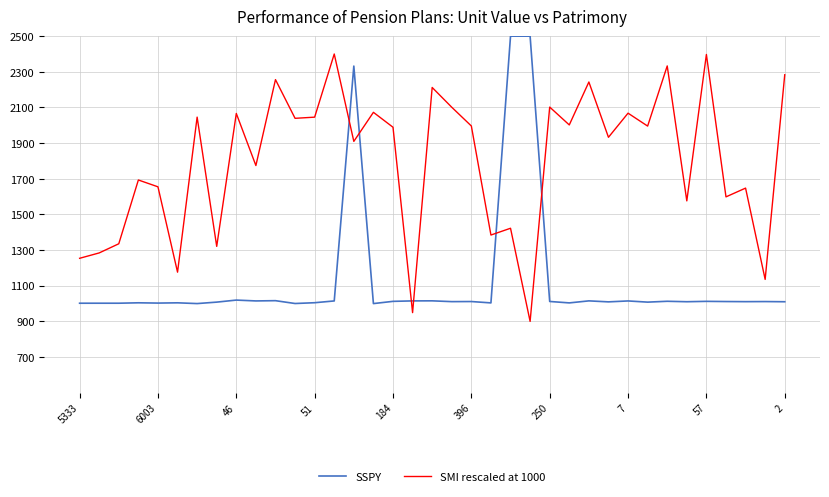

Rank the series by their maximum value, from highest to lowest.

SSPY, SMI rescaled at 1000